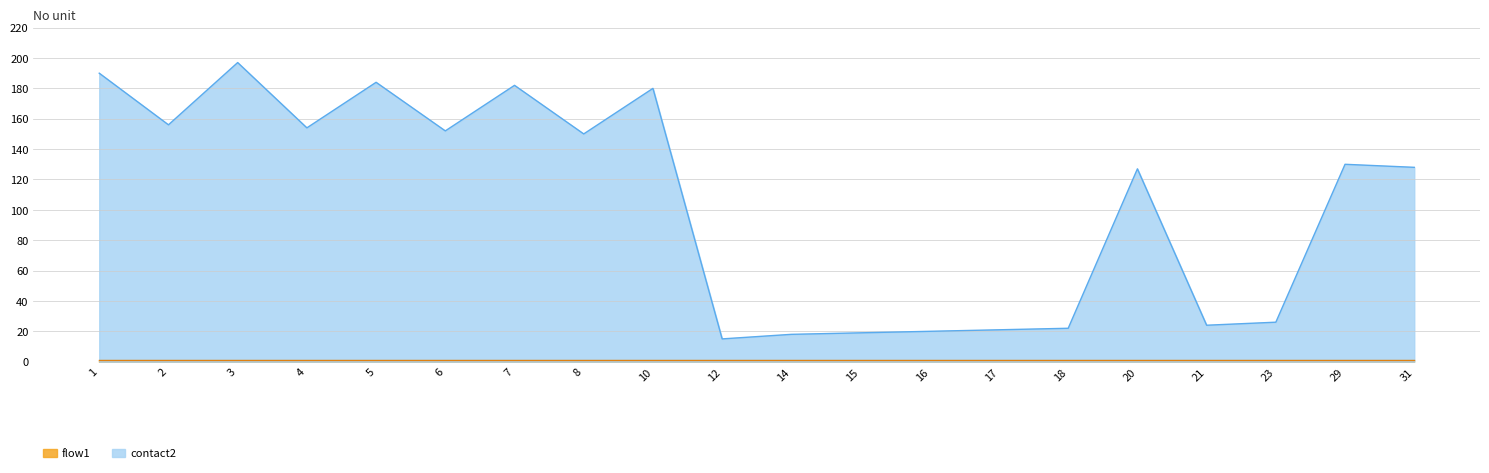

What is the value of the 8th point from the left?

150